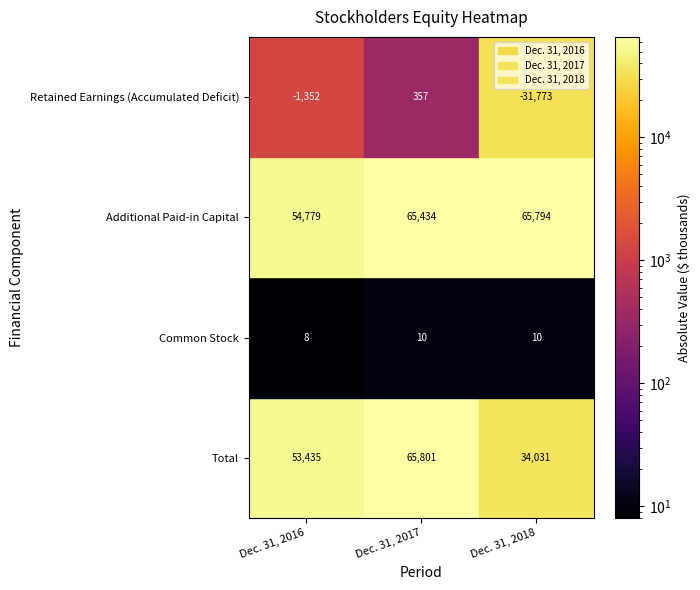

Which series changed the most between Common Stock and Additional Paid-in Capital?

Dec. 31, 2018